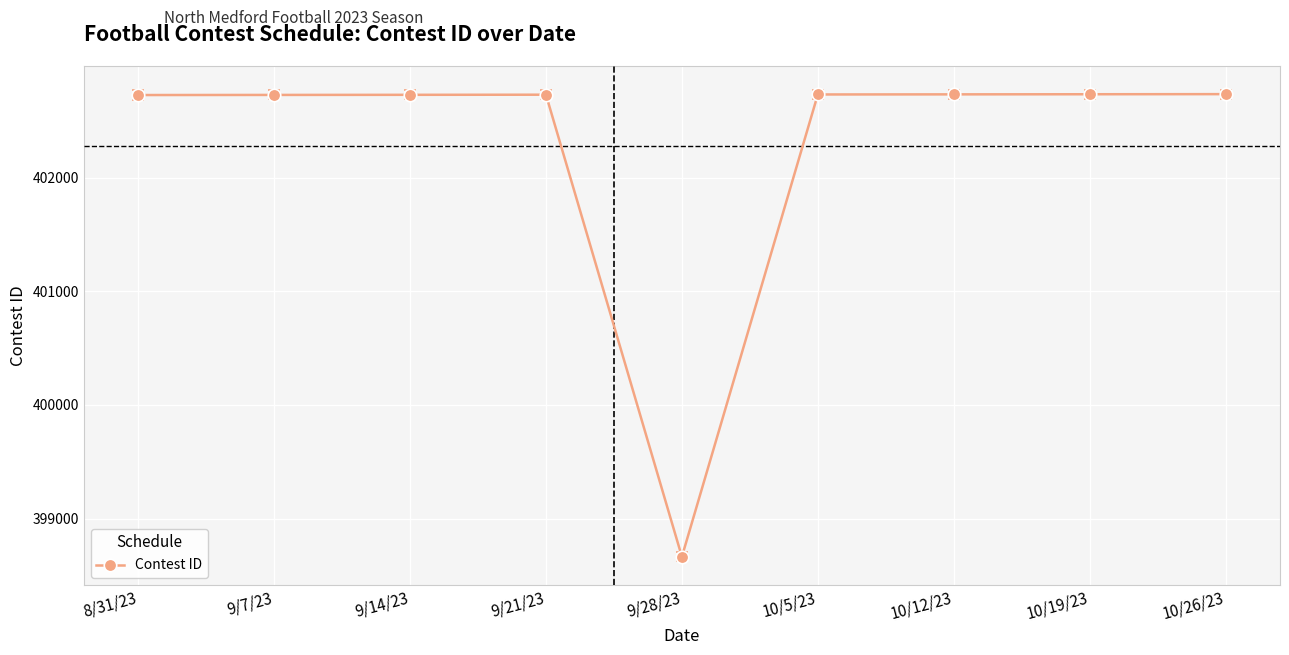

What is the greatest value displayed?

402734